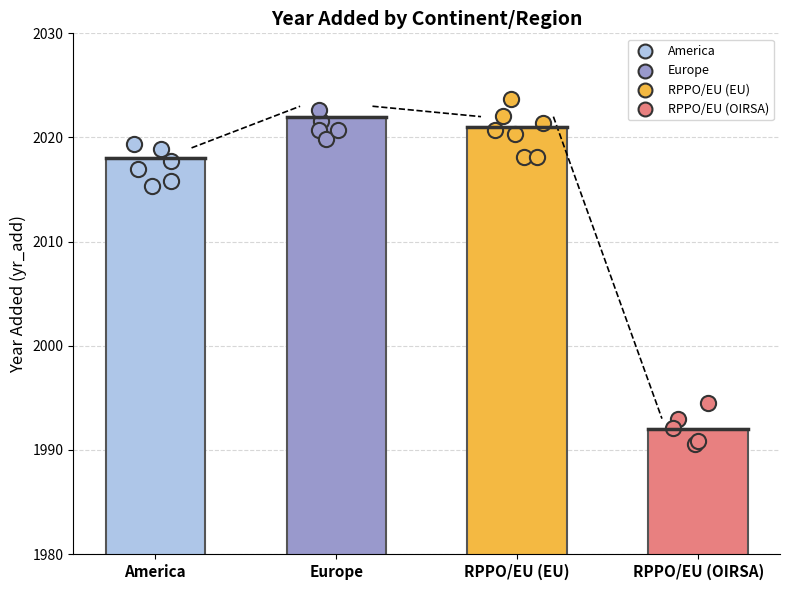

What is the ratio of the value at America to the value at RPPO/EU (OIRSA)?

1.0